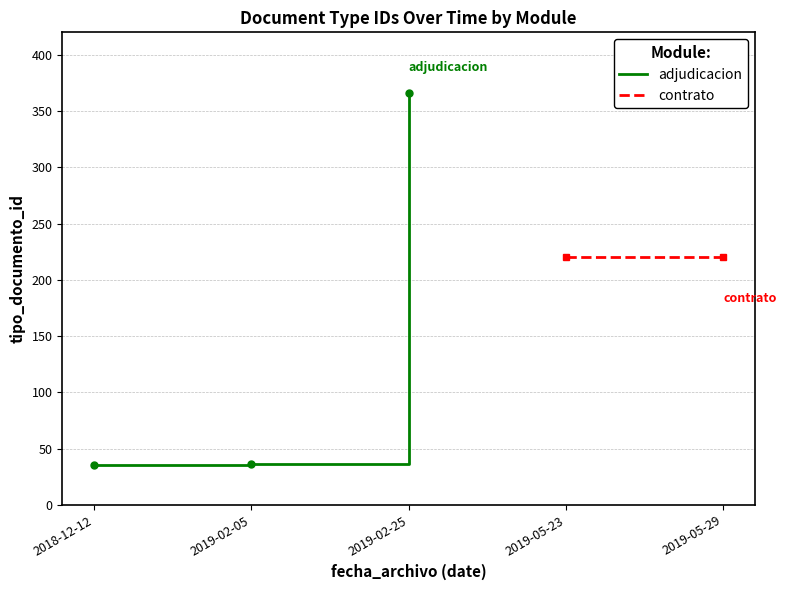

Is it true that contrato equals 0 at 2019-02-05?

True